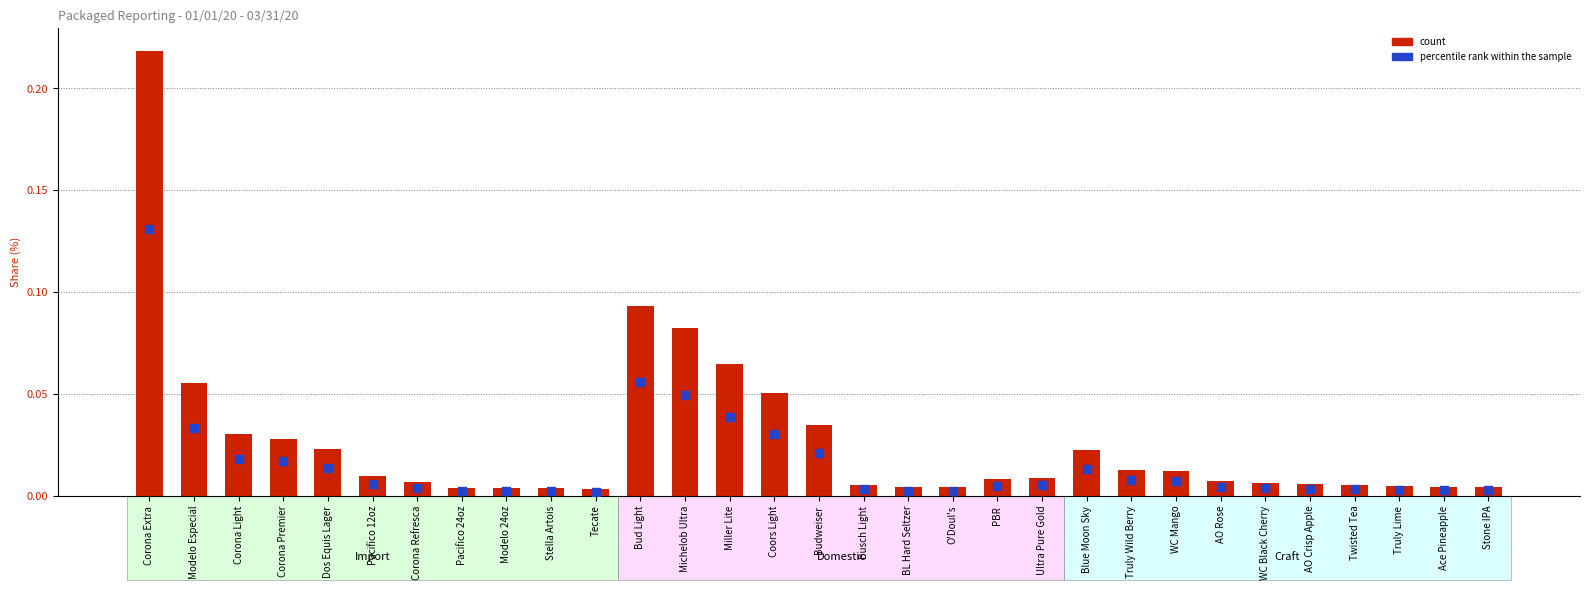

At which category is the sum across all series the highest?

Corona Extra